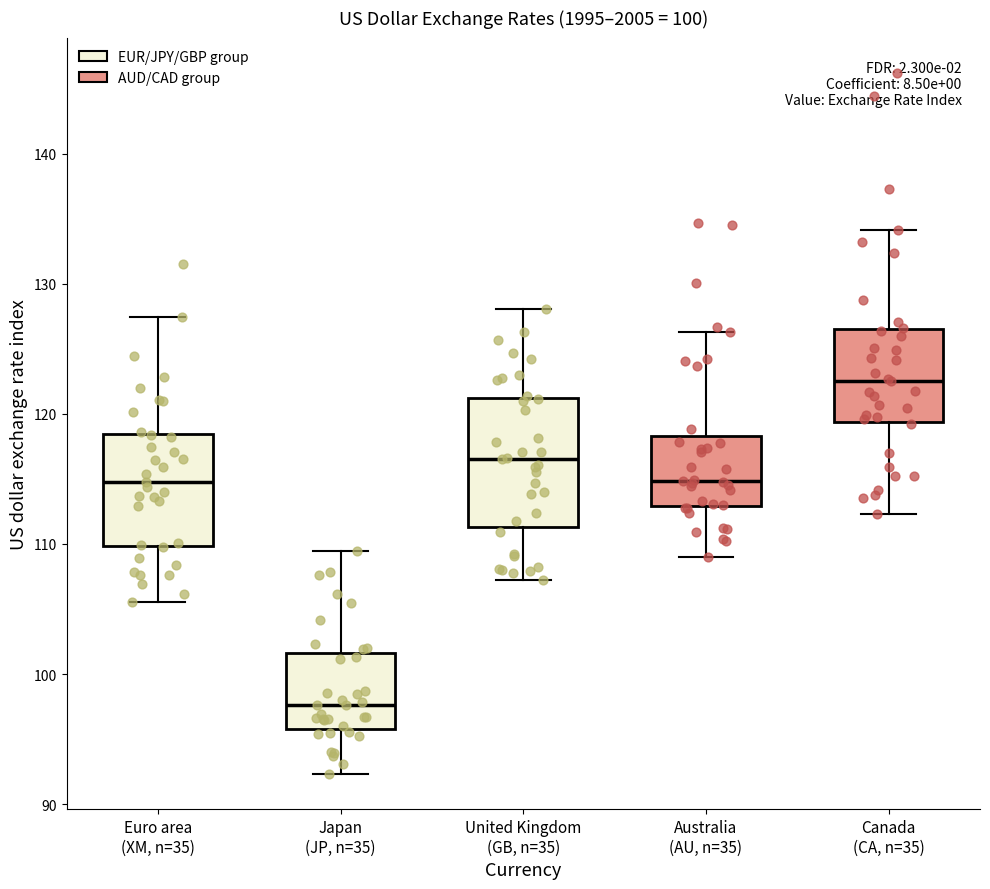

Comparing the boxes themselves (not the whiskers), which one is the tallest?

United Kingdom (GB, n=35)